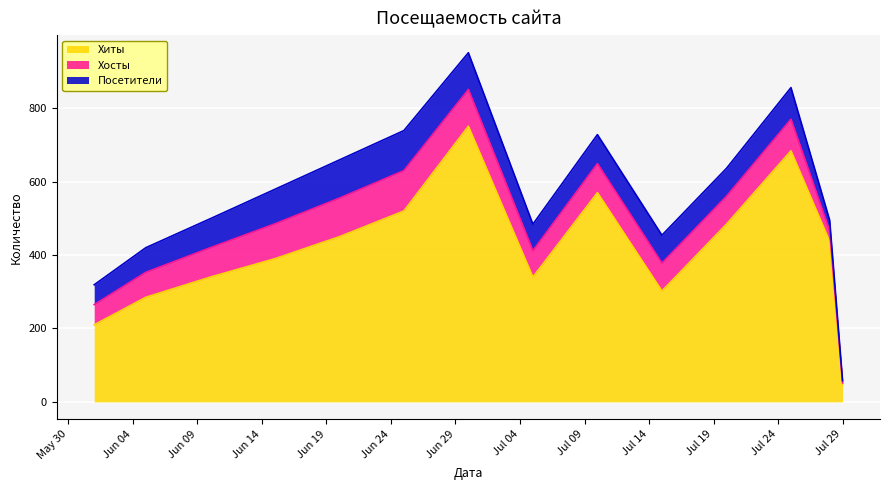

The value of Посетители at 2021-06-01 is 90. True or false?

False